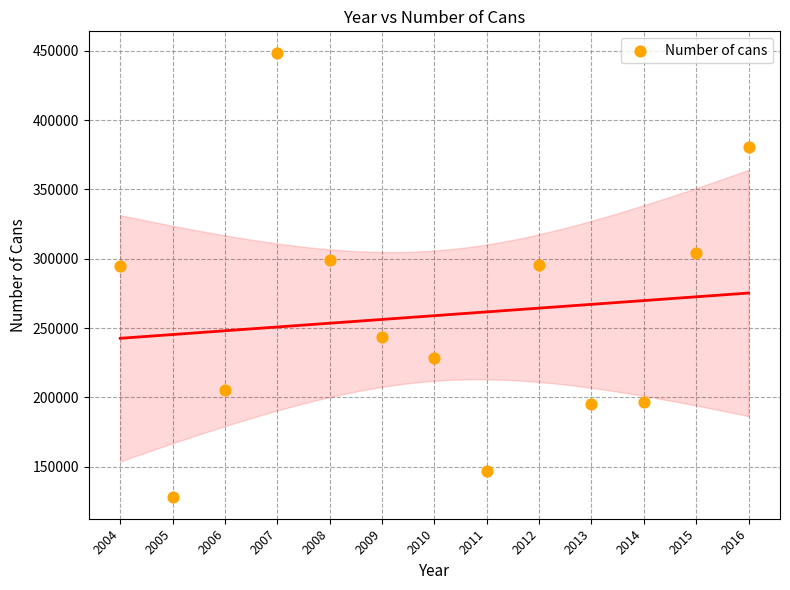

What is the range of Y values (max minus min)?

319705